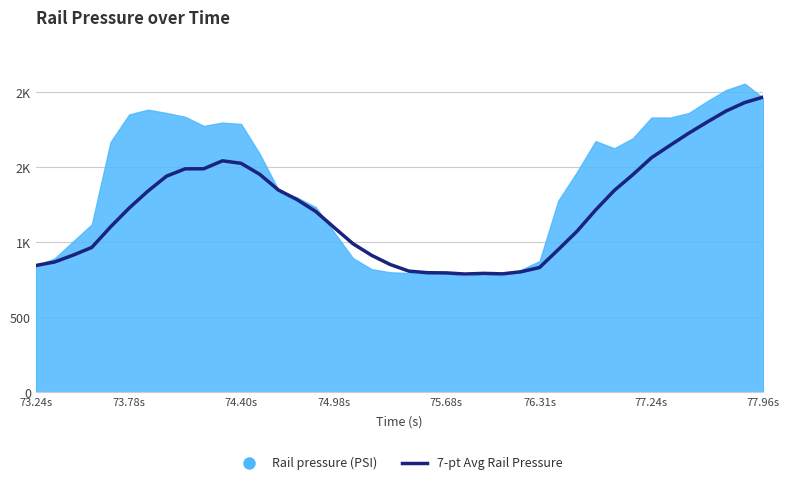

What is the difference between the maximum and second lowest values?

1179.6